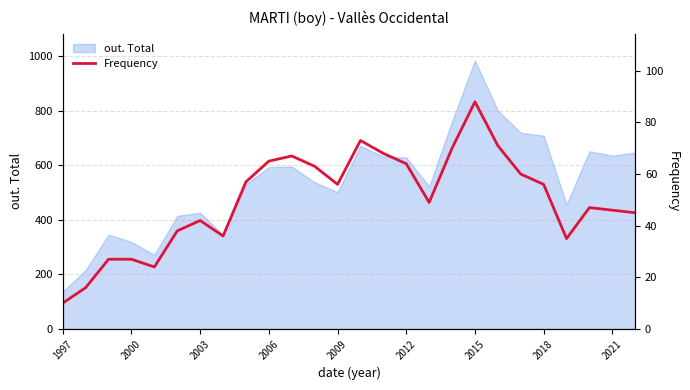

How many points are lower than both their immediate neighbors (excluding endpoints)?

5